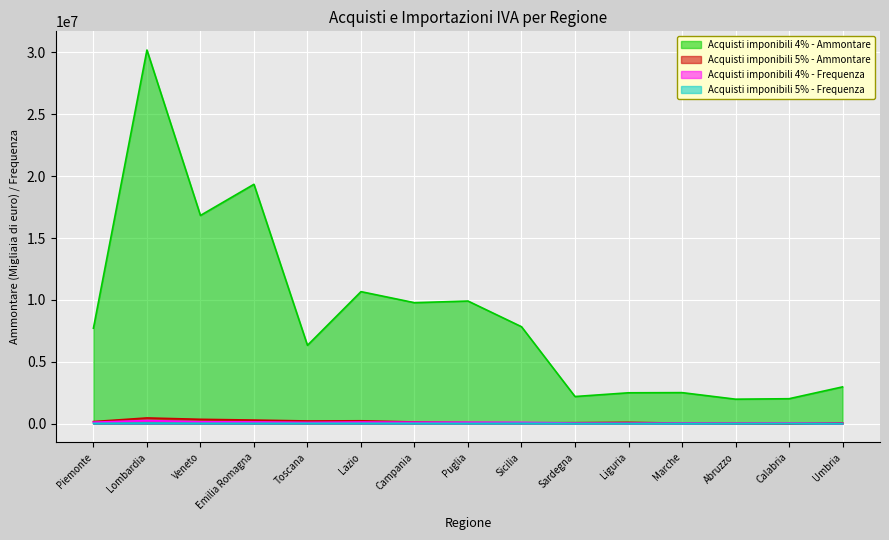

Reading left to right, list all the values displayed in this chart.

Acquisti imponibili 4% - Ammontare: 7714318	30193056	16823740	19342400	6328681	10667494	9774309	9907789	7833110	2191779	2493361	2506748	1976573	2013945	2970464
Acquisti imponibili 5% - Ammontare: 167373	460593	349871	289565	216073	231385	133641	85275	65749	76969	103611	40909	29399	12708	58842
Acquisti imponibili 4% - Frequenza: 117122	250821	150436	138667	103700	131410	115757	115395	107518	46448	39540	46090	37493	41146	24580
Acquisti imponibili 5% - Frequenza: 23259	49349	28387	26351	28798	27815	25541	18153	27046	12525	11921	9697	6922	8273	5138